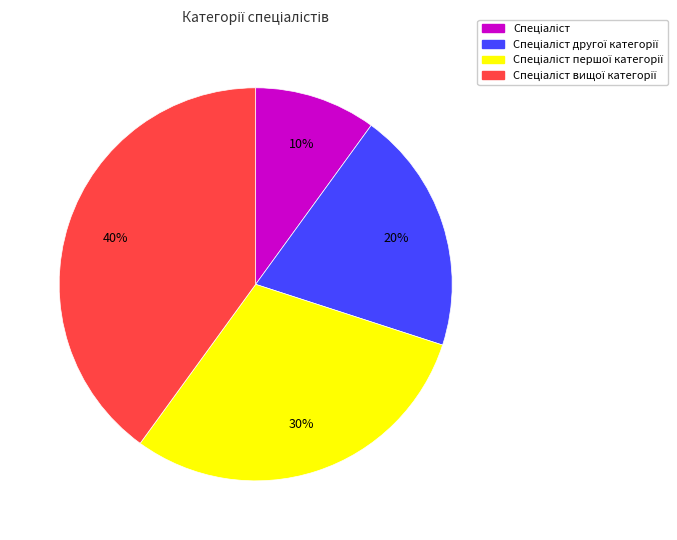

How many slices are in this pie chart?

4